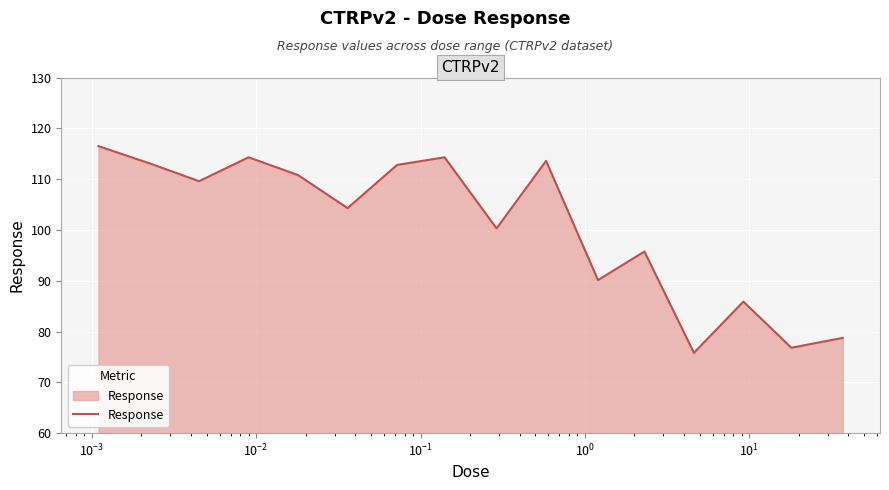

What is the difference between the maximum and minimum values?

40.7